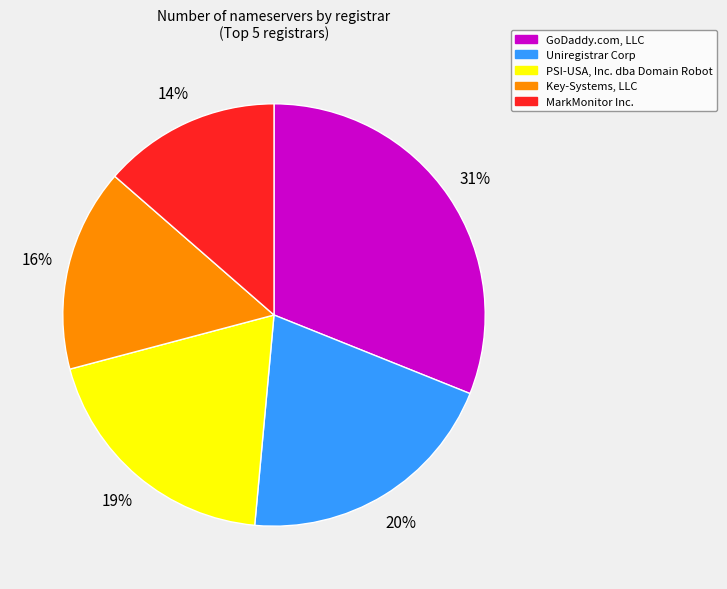

To the nearest percent, what is the difference between the largest and smallest slice percentages?

17%